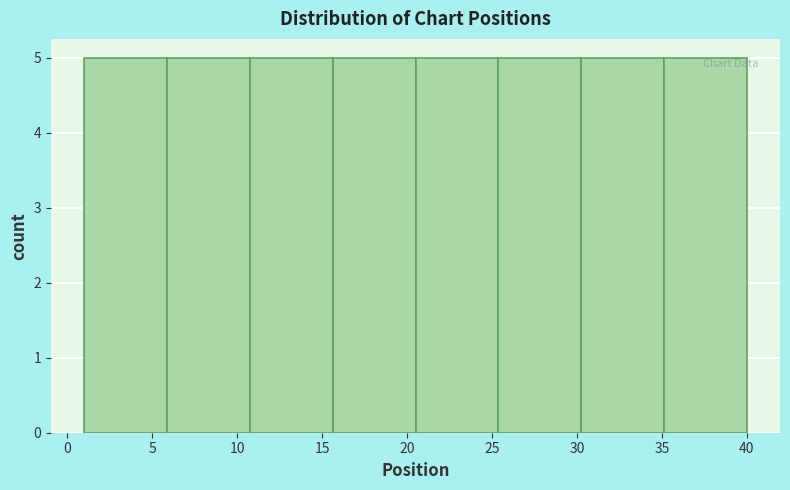

Reading left to right, list every bar in this chart as the range it spans on the x-axis followed by its height. Neither the bar edges nor the heights are printed on the chart, so give them approximately, as read against the axes.

1.0 to 6.0: 5
6.0 to 11.0: 5
11.0 to 15.5: 5
15.5 to 20.5: 5
20.5 to 25.5: 5
25.5 to 30.5: 5
30.5 to 35.0: 5
35.0 to 40.0: 5